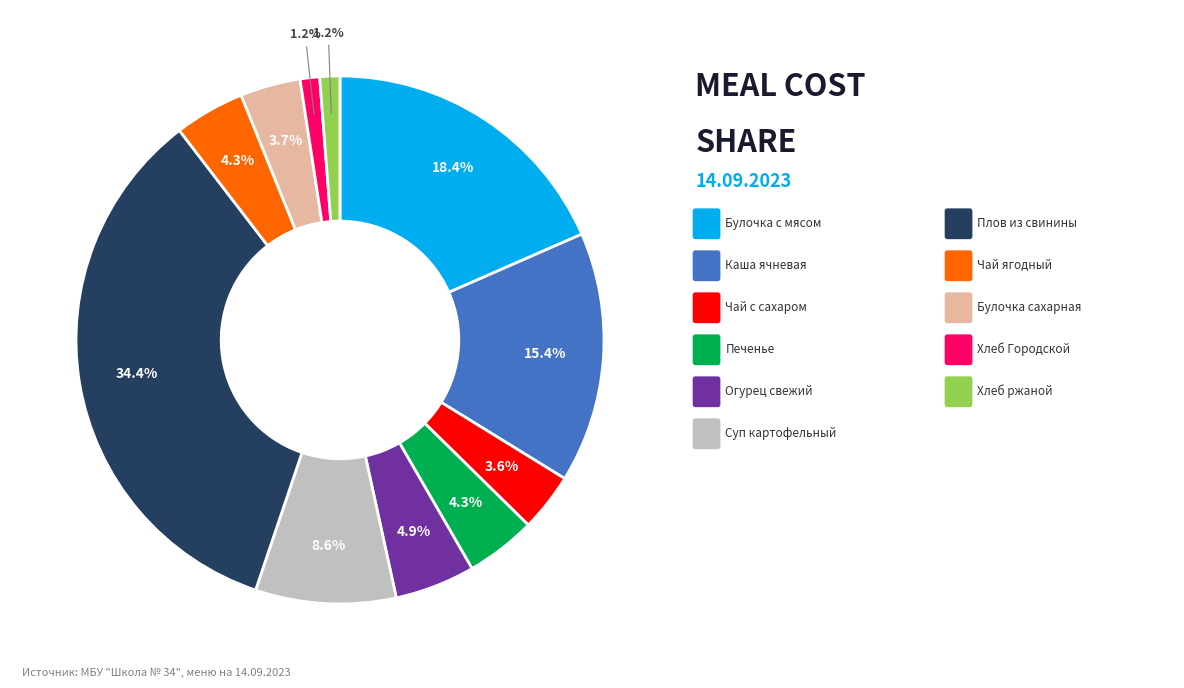

Is there any slice that represents more than half of the pie?

No